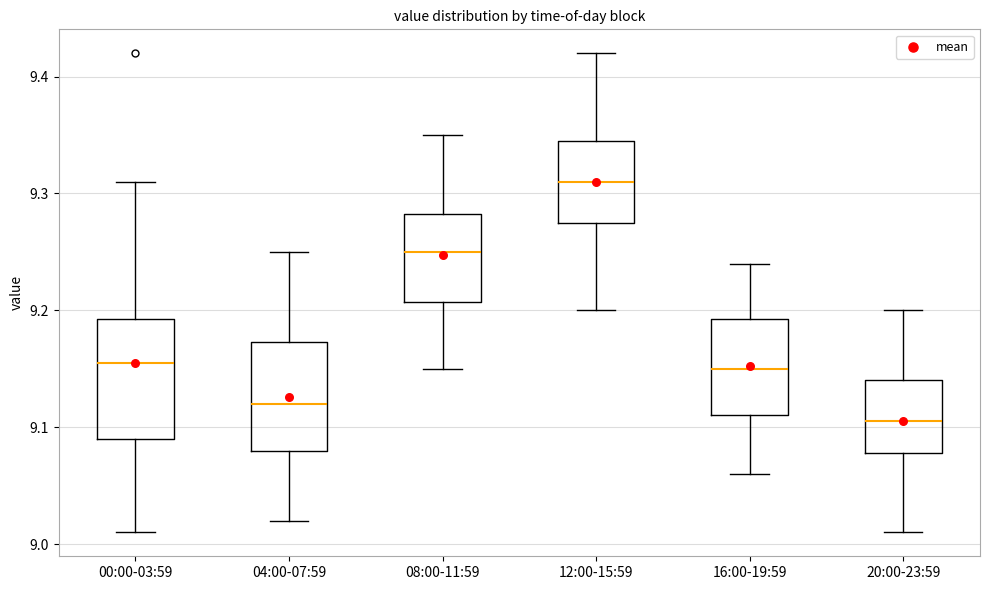

Which box's median line is the lowest?

20:00-23:59